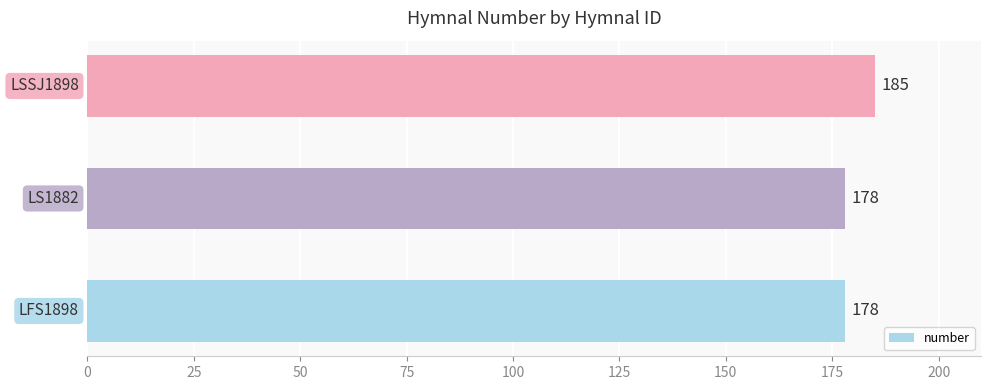

What is the greatest value displayed?

185